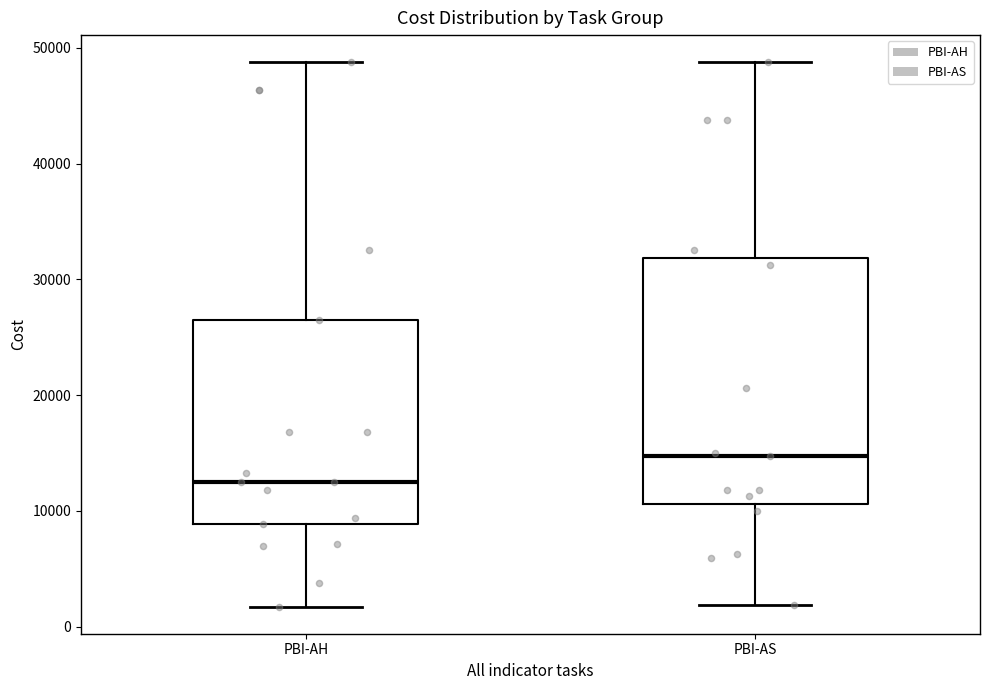

Where is the upper edge of the box for PBI-AS on the y-axis? The values are not printed on the chart, so give them approximately, as read against the axis.

32000